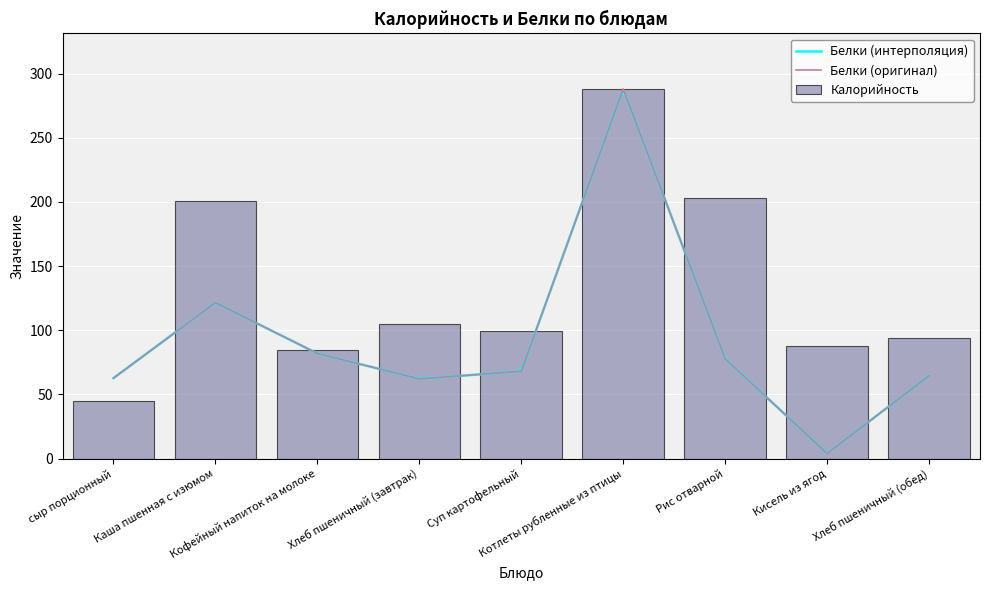

What position from the right is Хлеб пшеничный (завтрак)?

6